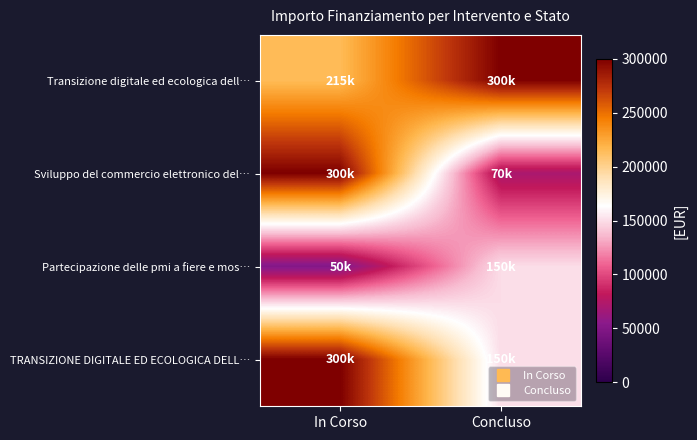

Rank the series by their average value, from lowest to highest.

Partecipazione delle pmi a fiere e mos…, Sviluppo del commercio elettronico del…, TRANSIZIONE DIGITALE ED ECOLOGICA DELL…, Transizione digitale ed ecologica dell…